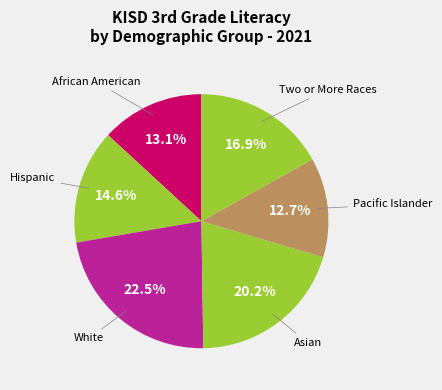

What percentage do African American and Hispanic together represent?

27.7%